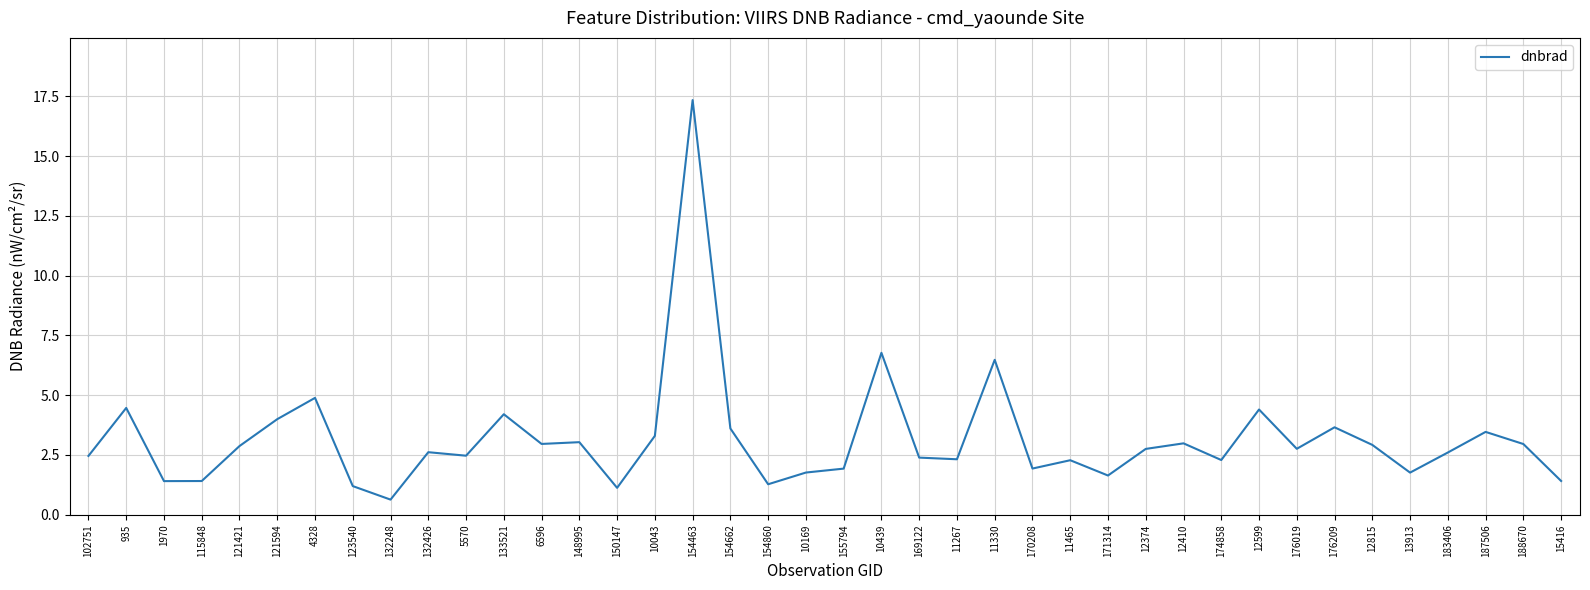

True or false: the data shows 4.4 at 12599.

True